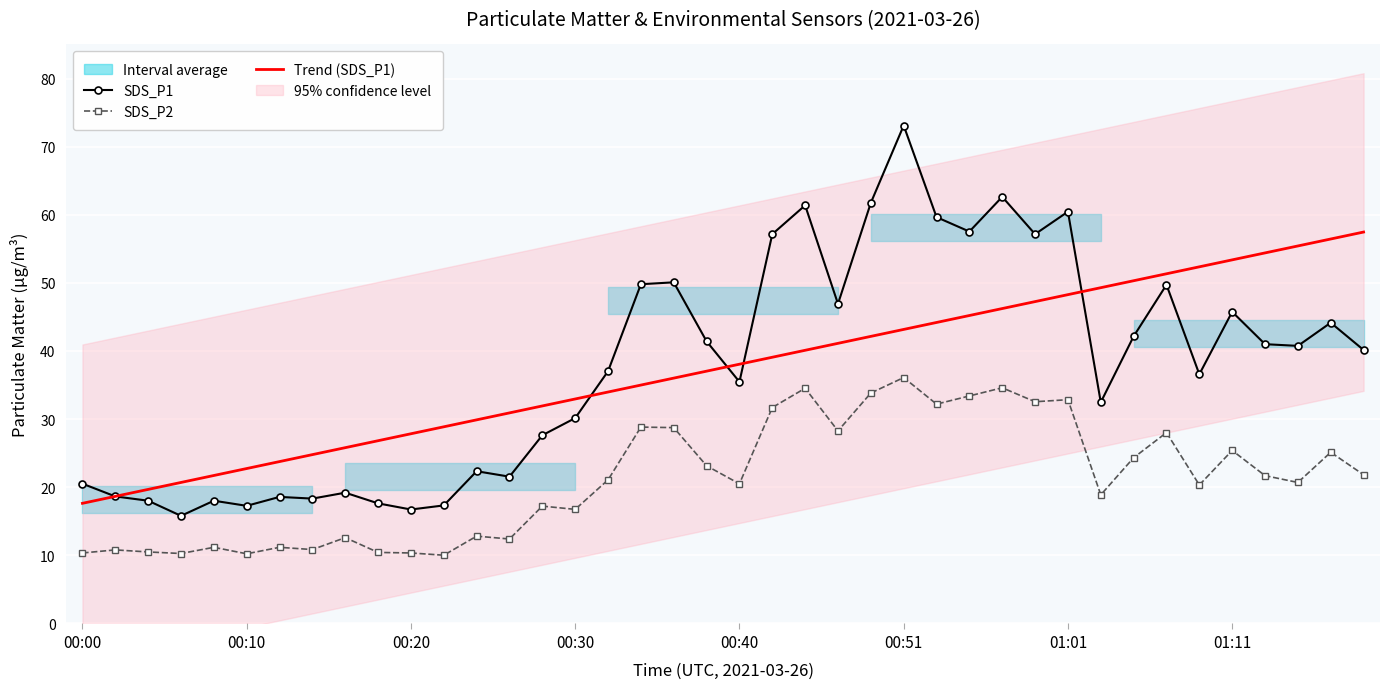

True or false: SDS_P2 and Trend (SDS_P1) cross at least once.

False